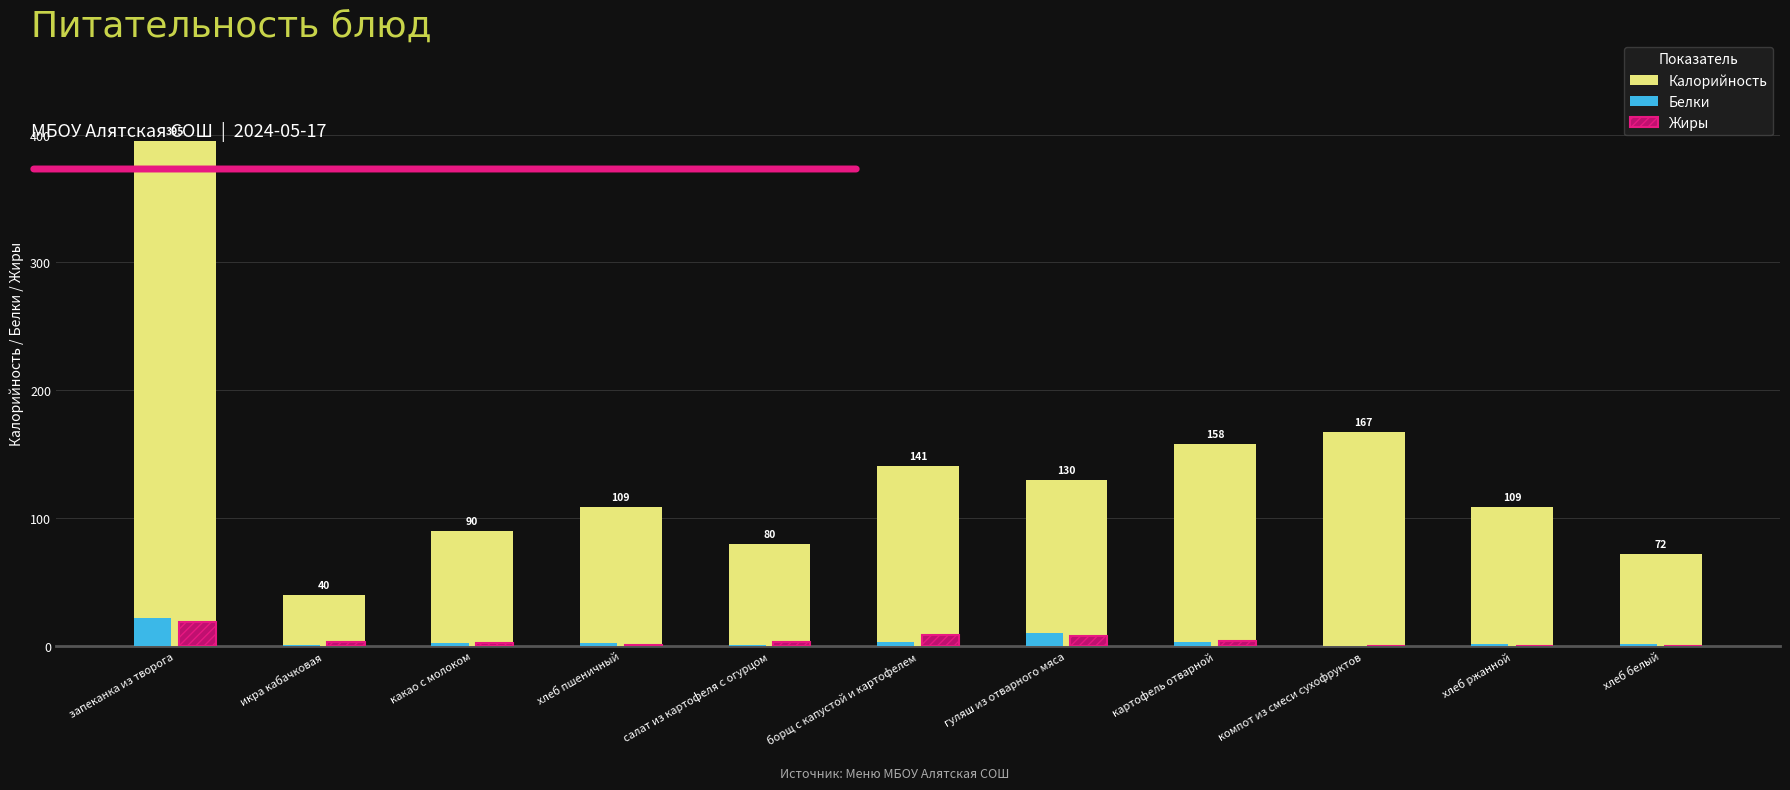

True or false: Жиры has a value of 18.8 at запеканка из творога.

True